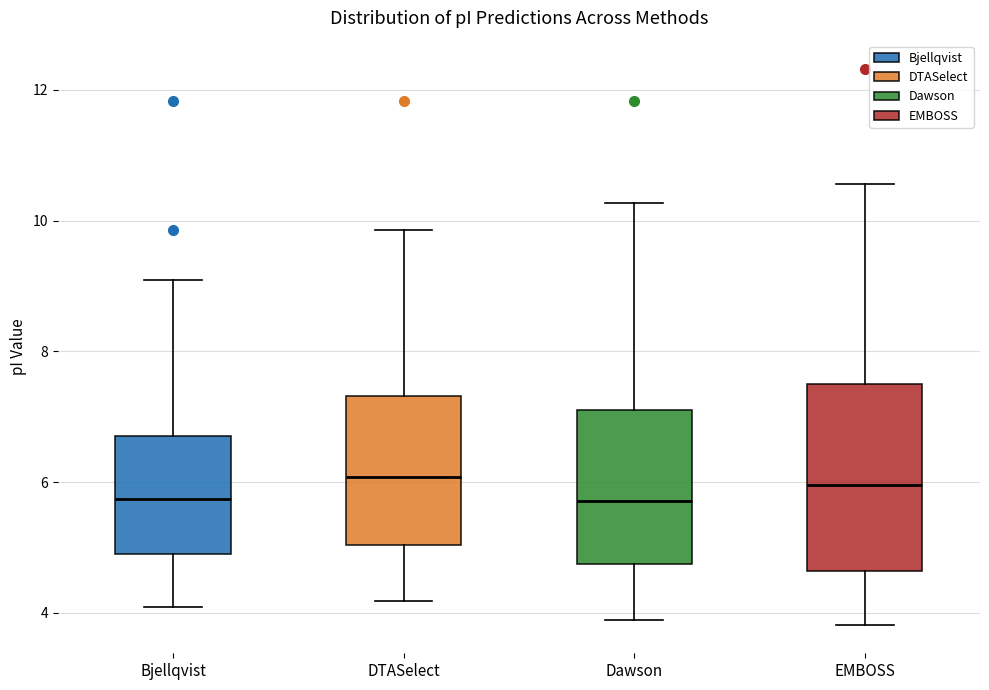

Comparing the boxes themselves (not the whiskers), which one is the tallest?

EMBOSS